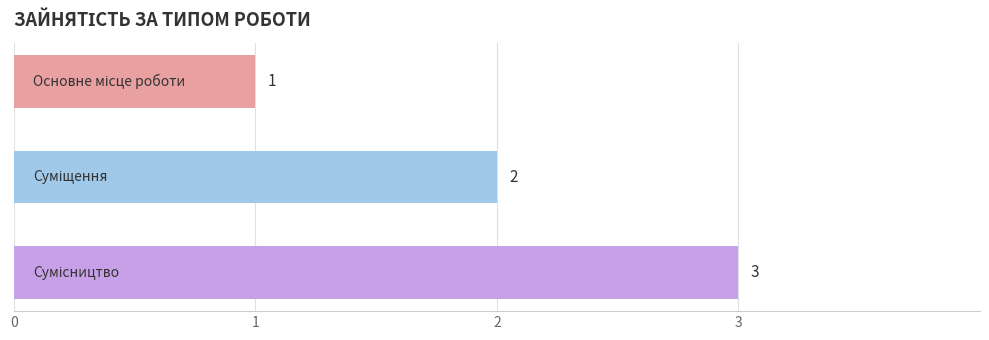

What is the value of the 1st bar from the top?

1